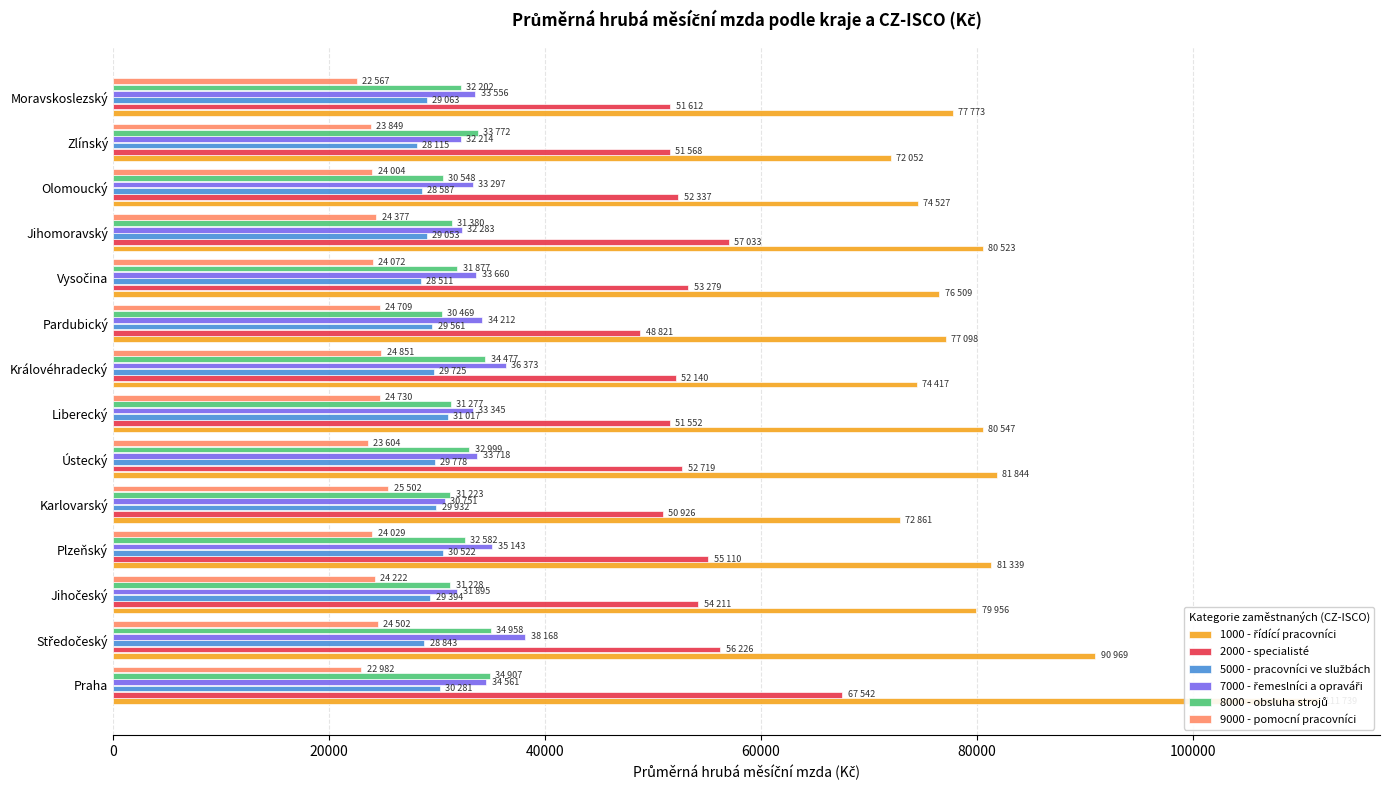

What position from the right is Zlínský?

2